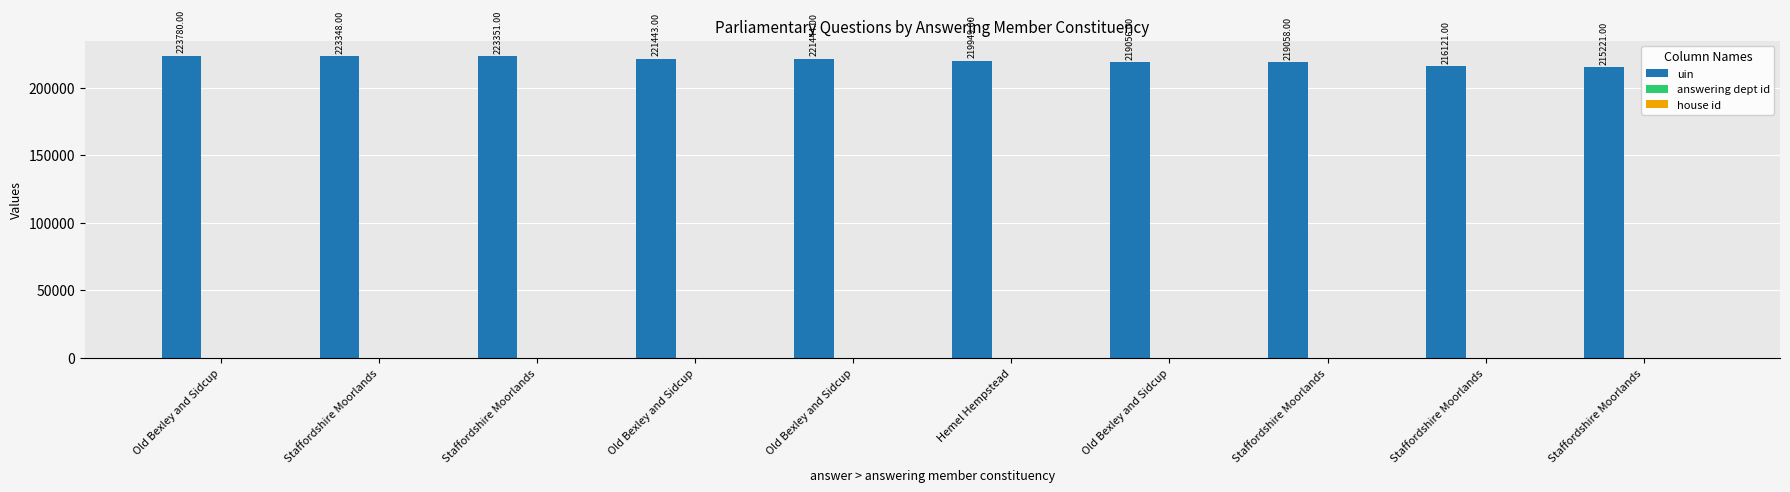

Count the number of categories in the chart.

10